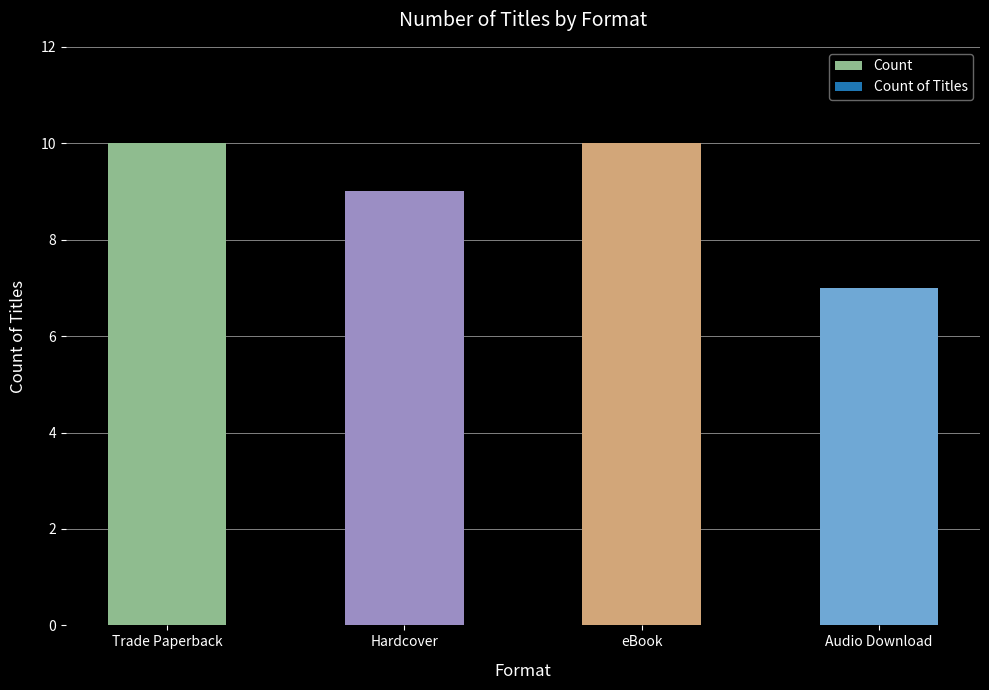

What is the value of the 4th bar from the left?

7